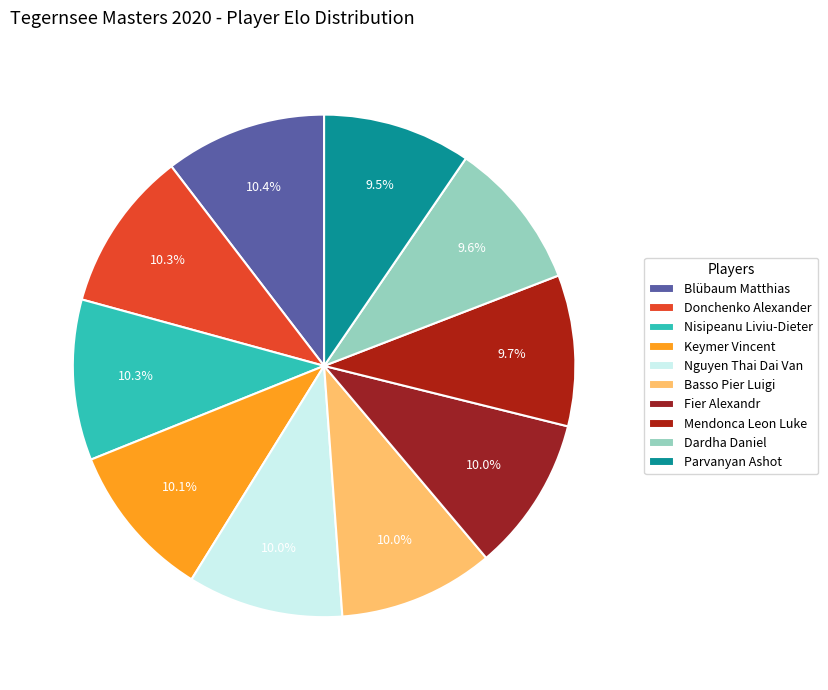

Is there a majority slice in this chart?

No